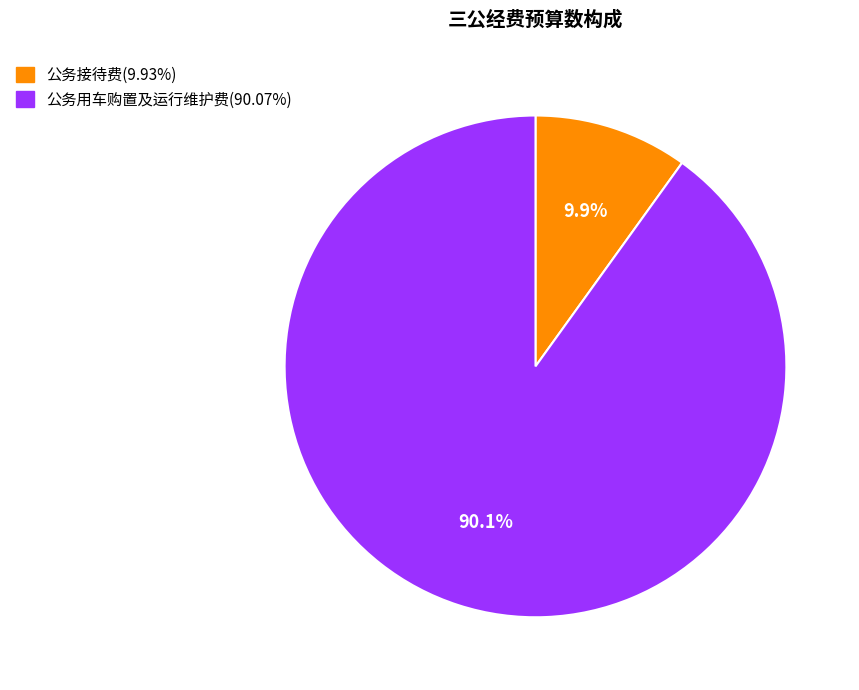

To the nearest percent, what is the difference between the largest and smallest slice percentages?

80%